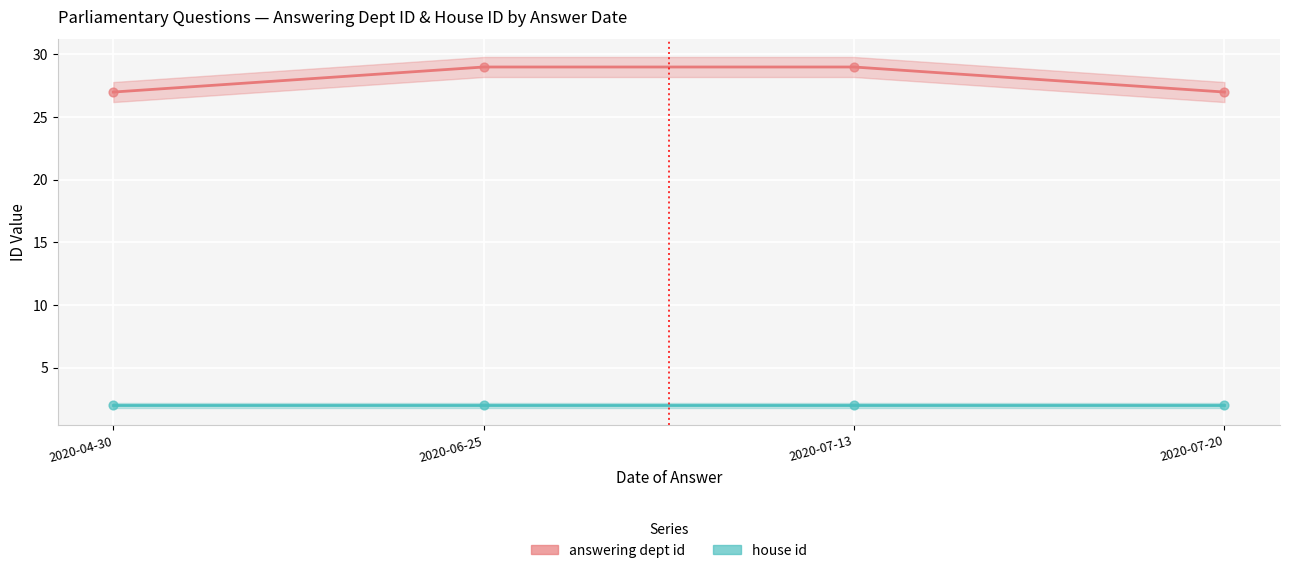

What are all the series names shown in the legend?

answering dept id, house id